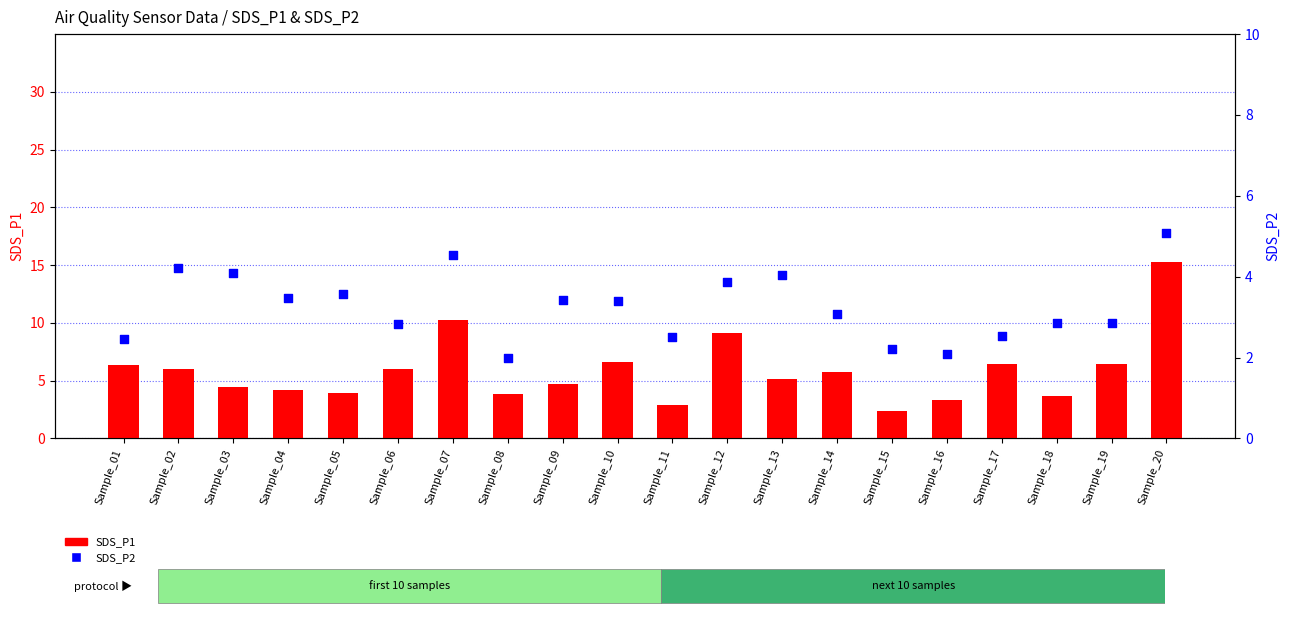

Which series reaches the minimum Y coordinate?

SDS_P2